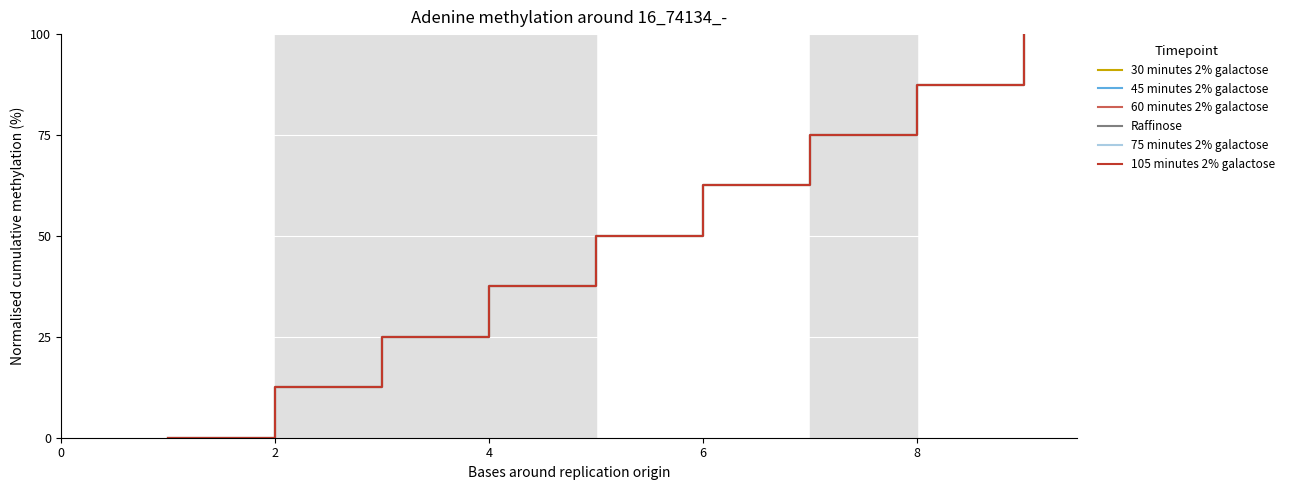

Does the chart display data point markers on the line(s)?

No